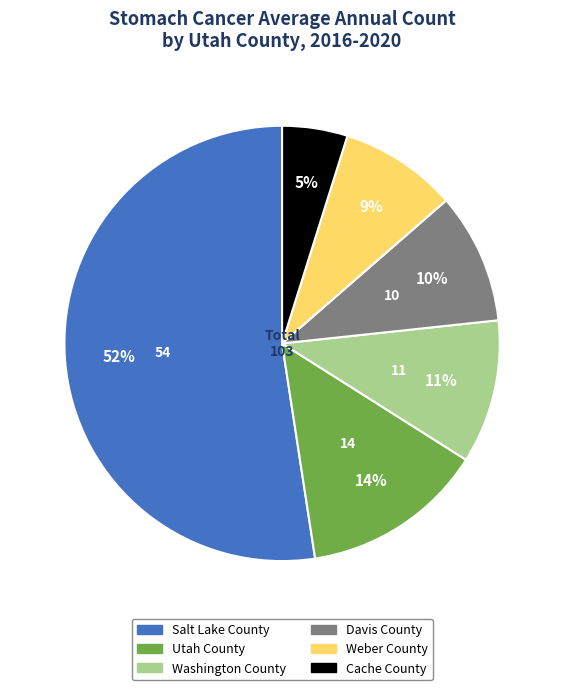

Does Washington County represent more than half of the total?

No